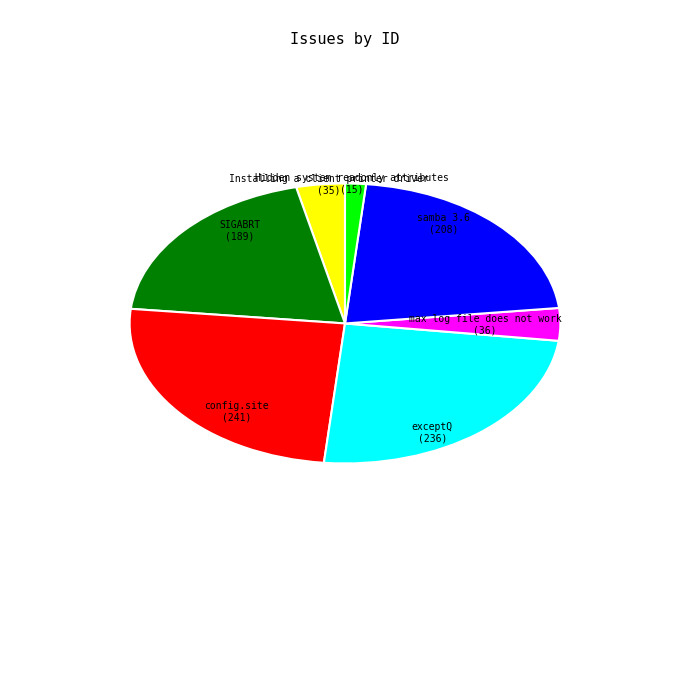

Count the number of slices in the pie.

7